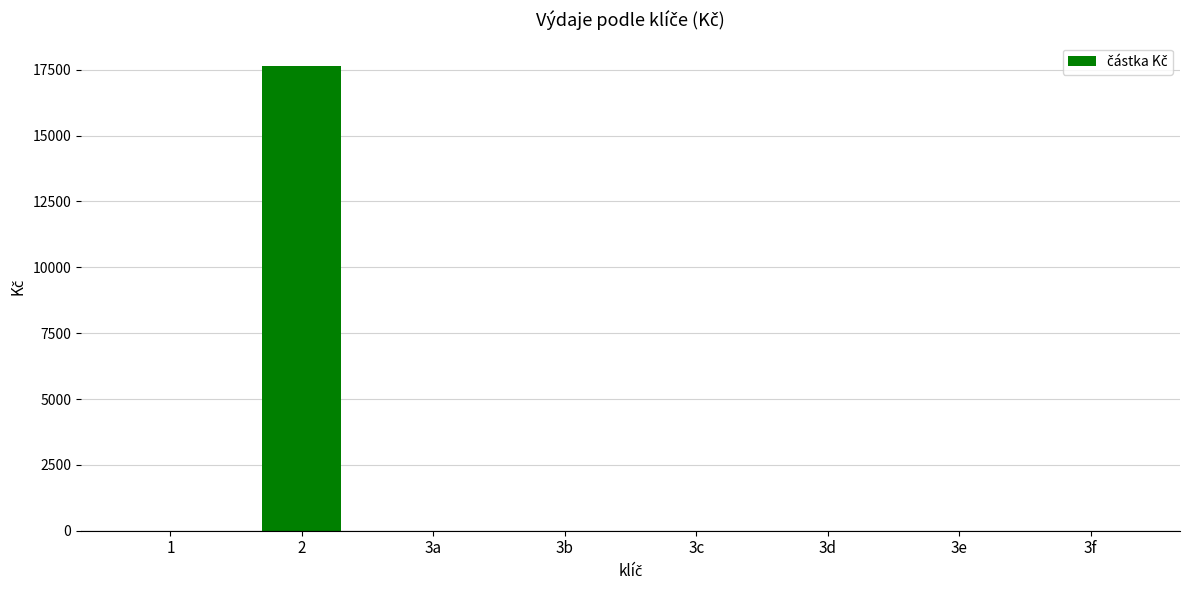

Is it true that the value at 3f is 0.0?

True